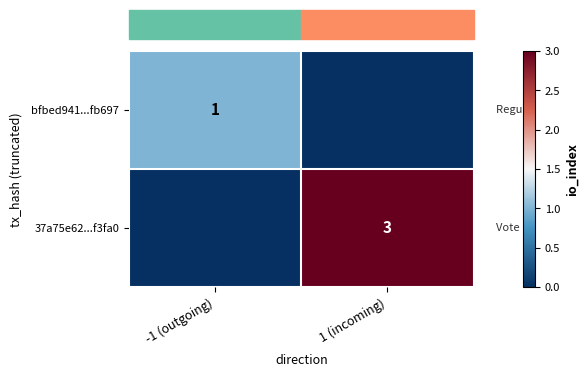

True or false: 37a75e62...f3fa0 has a value of 3 at 1 (incoming).

True